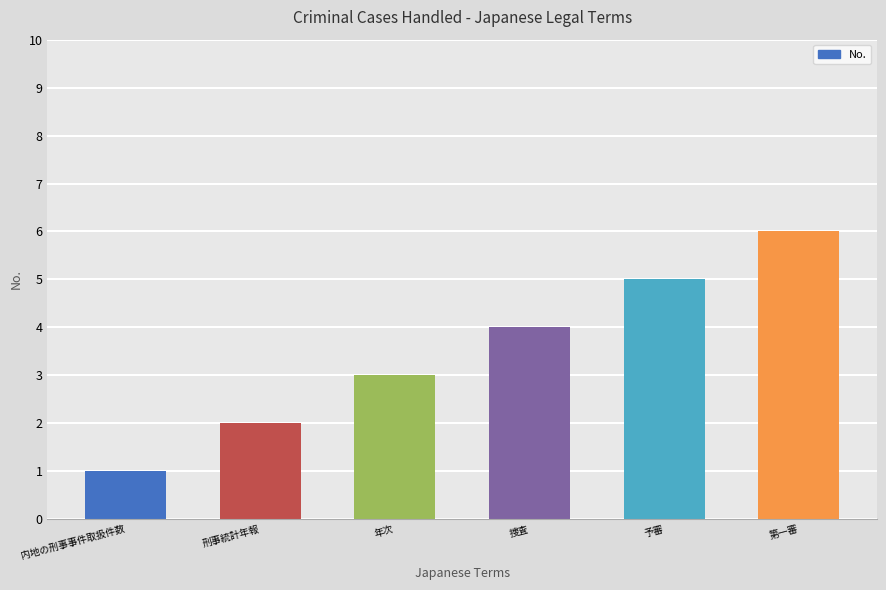

List the labels in order of value, smallest first.

内地の刑事事件取扱件数, 刑事統計年報, 年次, 捜査, 予審, 第一審